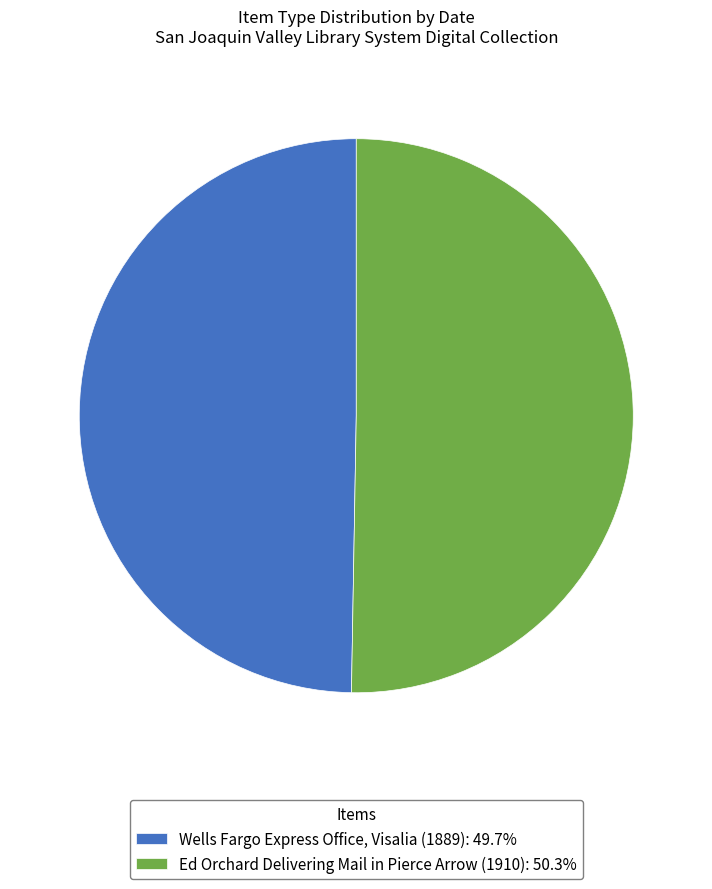

Count the number of slices in the pie.

2